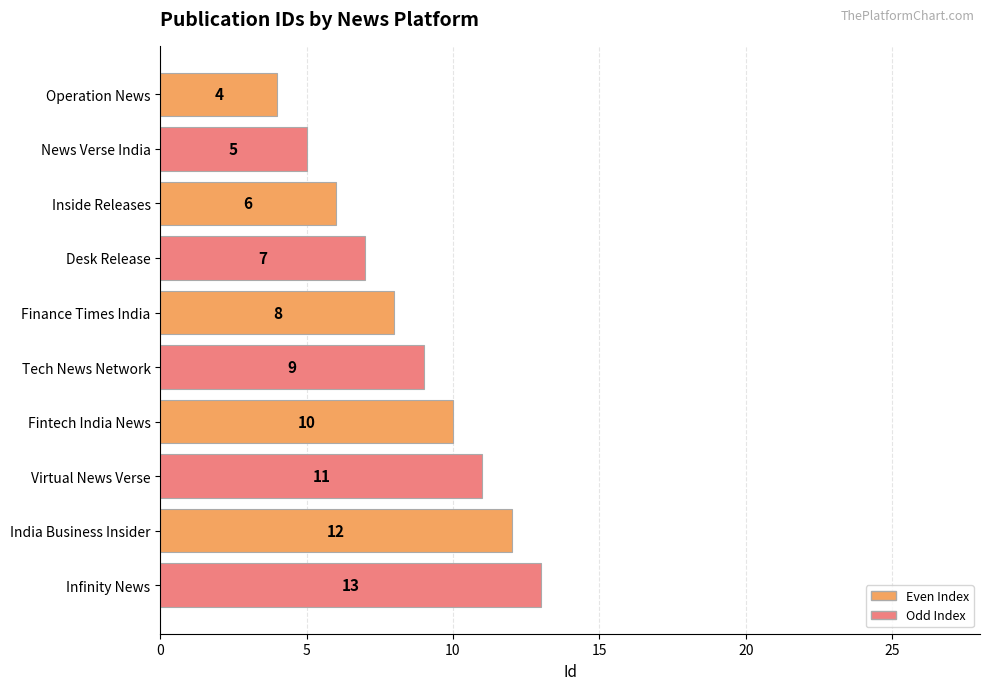

Rank the categories by value from highest to lowest.

Infinity News, India Business Insider, Virtual News Verse, Fintech India News, Tech News Network, Finance Times India, Desk Release, Inside Releases, News Verse India, Operation News